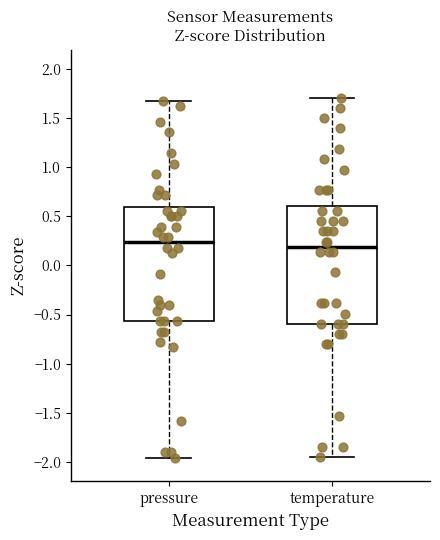

Reading left to right, read every box against the y-axis: the position of its median line, the range the box covers, and the ends of its whiskers. The values are not printed on the chart, so give them approximately, as read against the axis.

pressure: median 0.25, box -0.55 to 0.60, whiskers -1.95 to 1.70
temperature: median 0.20, box -0.60 to 0.60, whiskers -1.95 to 1.70